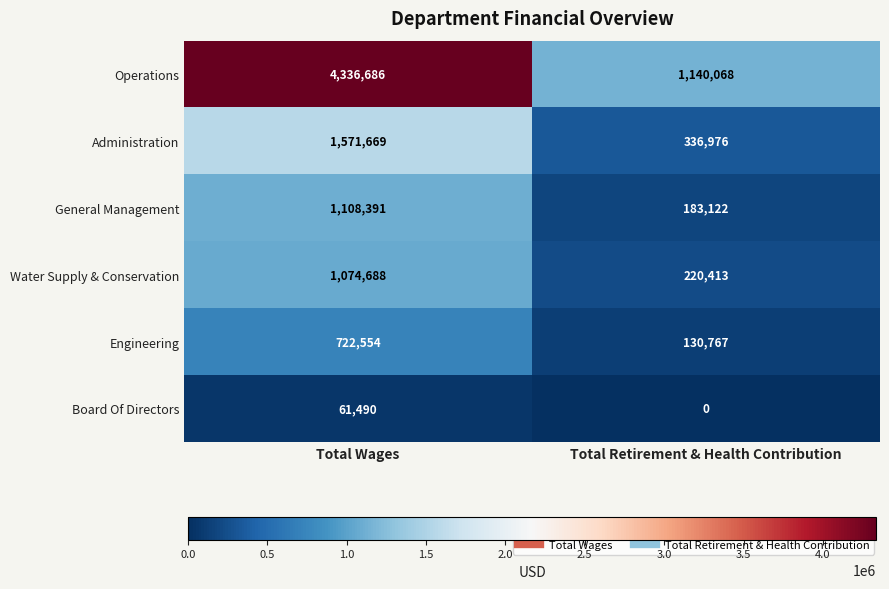

Between Total Wages and Total Retirement & Health Contribution, which series saw the biggest shift?

Operations